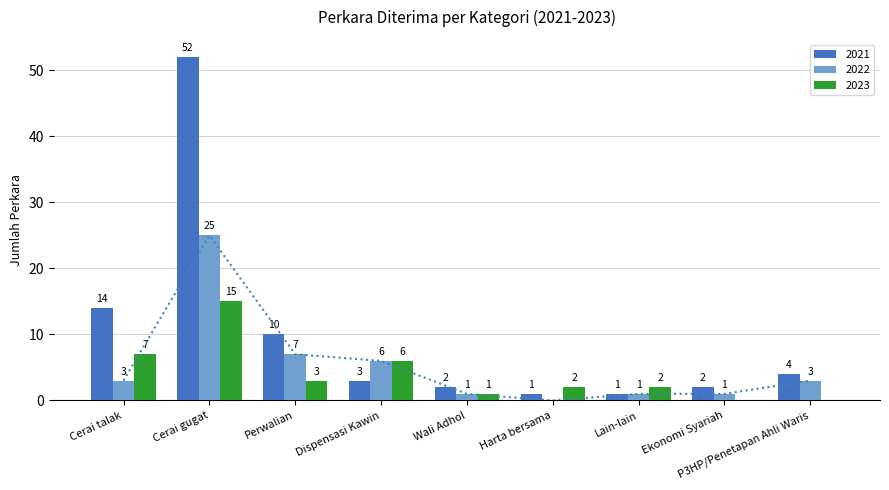

What is the sum of the 2023 values at Cerai gugat and Cerai talak?

22